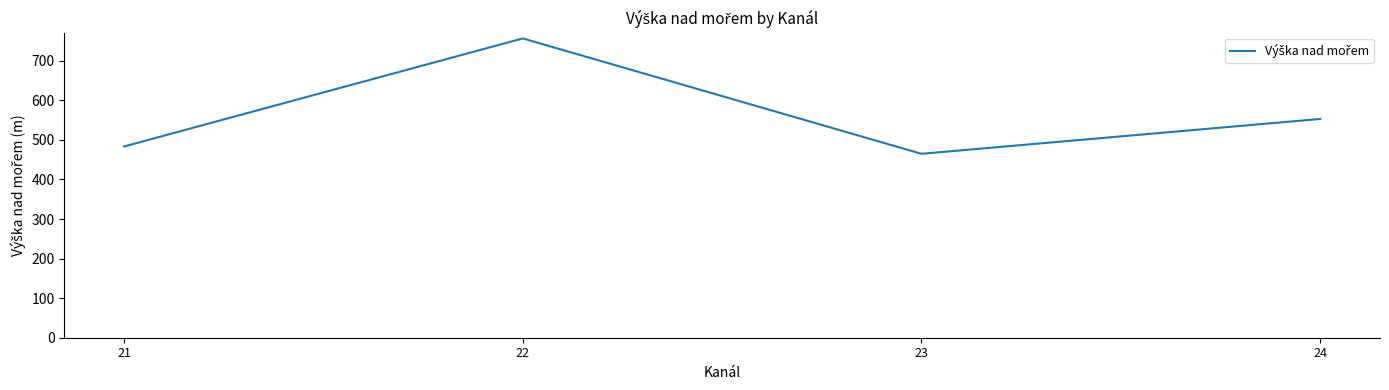

Which label corresponds to the smallest value in the chart?

23